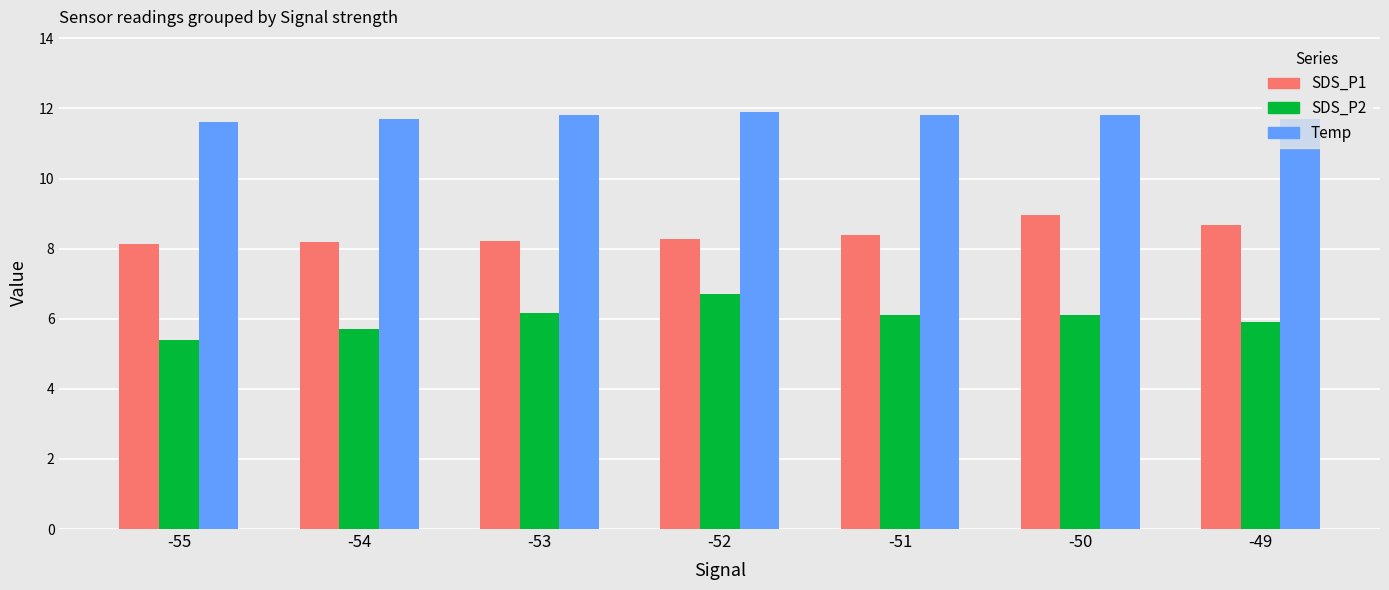

What is the difference between the Temp values at -54 and -51?

0.1